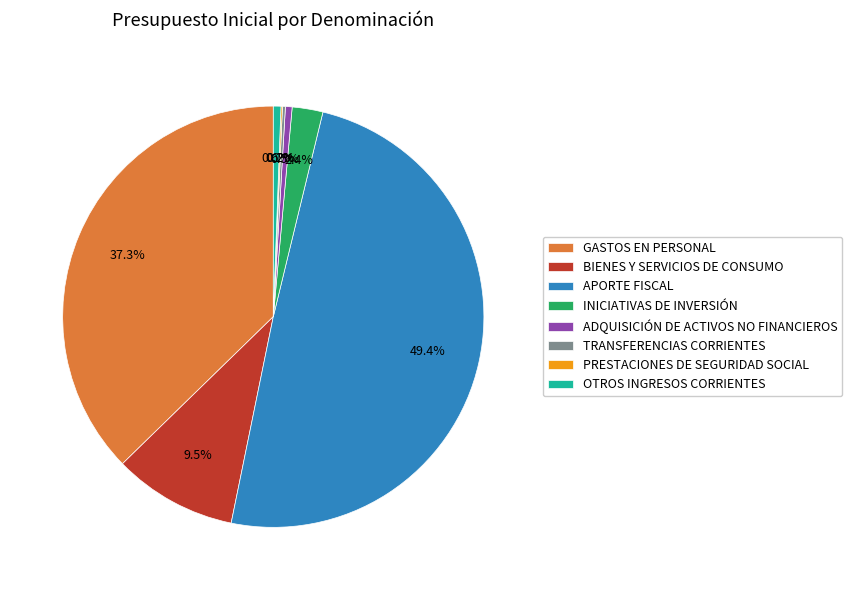

What is the largest slice in the pie chart?

APORTE FISCAL